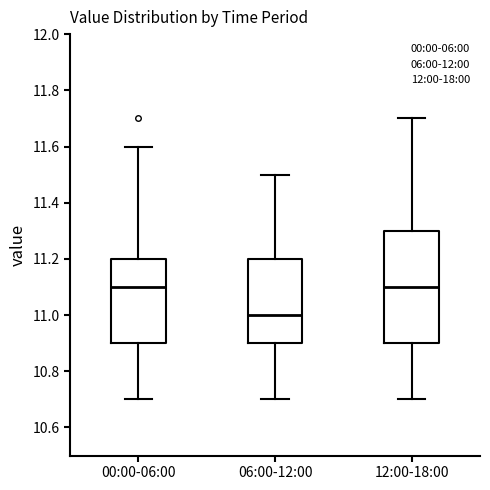

Reading left to right, read every box against the y-axis: the position of its median line, the range the box covers, and the ends of its whiskers. The values are not printed on the chart, so give them approximately, as read against the axis.

00:00-06:00: median 11.1, box 10.9 to 11.2, whiskers 10.7 to 11.6
06:00-12:00: median 11.0, box 10.9 to 11.2, whiskers 10.7 to 11.5
12:00-18:00: median 11.1, box 10.9 to 11.3, whiskers 10.7 to 11.7